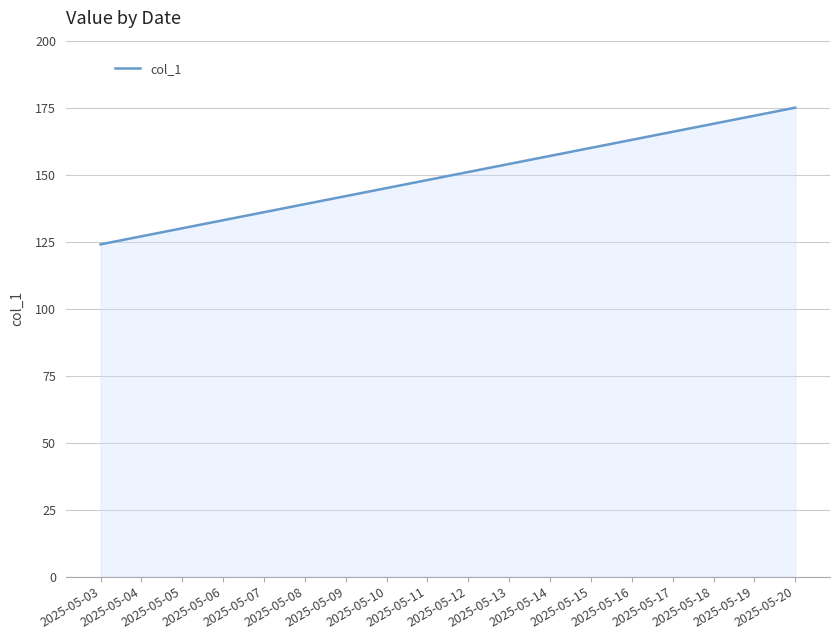

What is the sum of all values?

2691